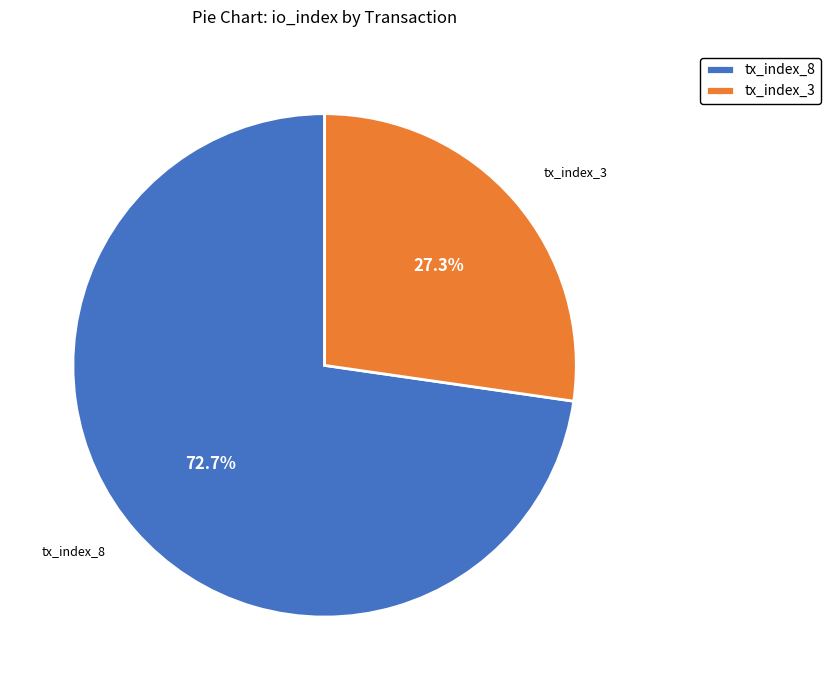

Approximately how many times larger is the value at tx_index_3 compared to tx_index_8?

0.4